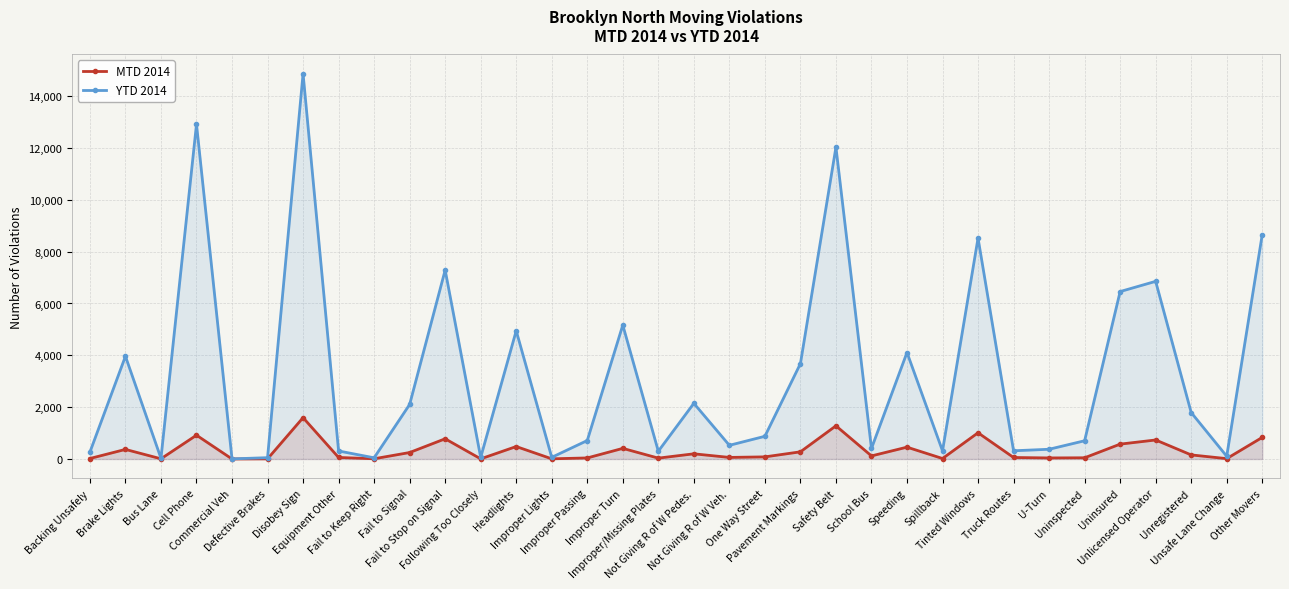

What is the value of the YTD 2014 point at the 21st from the left?

3679